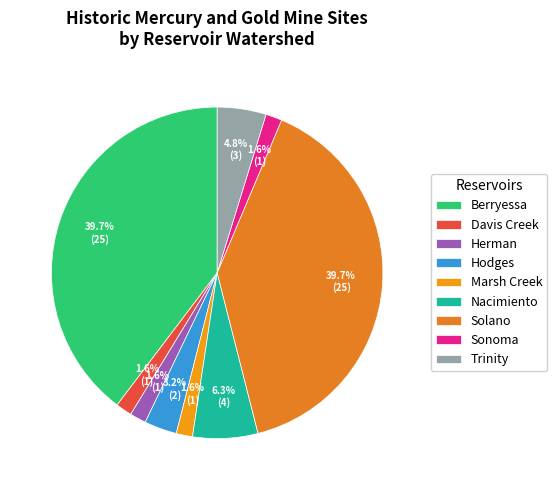

How many segments does this pie chart have?

9